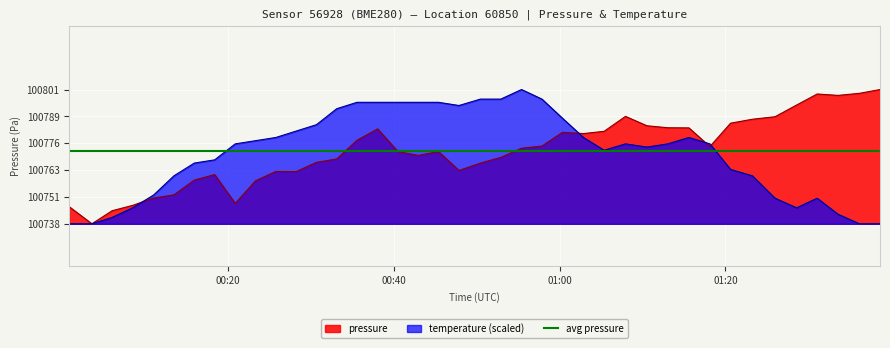

What is the highest value of the pressure series?

100801.8